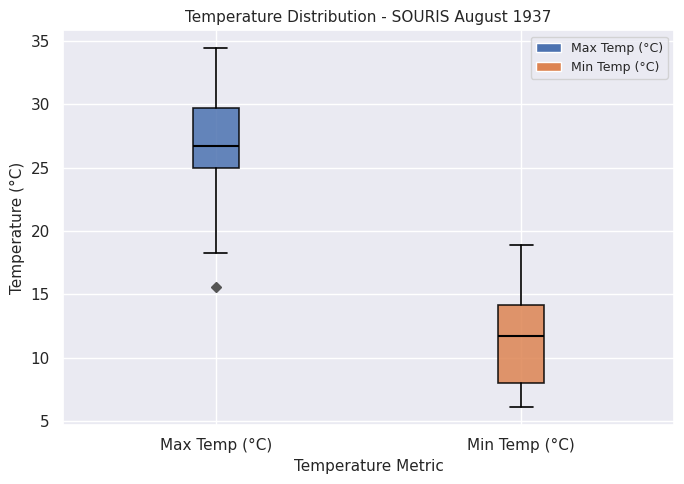

Which box is the tallest, from its lower edge to its upper edge?

Min Temp (°C)